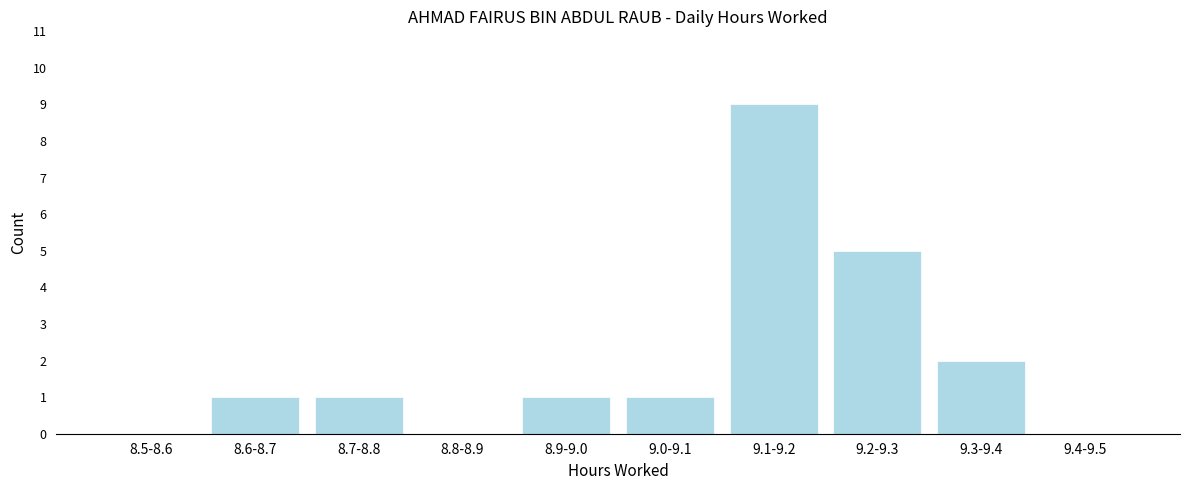

Reading left to right, what are all the values shown in this chart?

8.5-8.6=0	8.6-8.7=1	8.7-8.8=1	8.8-8.9=0	8.9-9.0=1	9.0-9.1=1	9.1-9.2=9	9.2-9.3=5	9.3-9.4=2	9.4-9.5=0